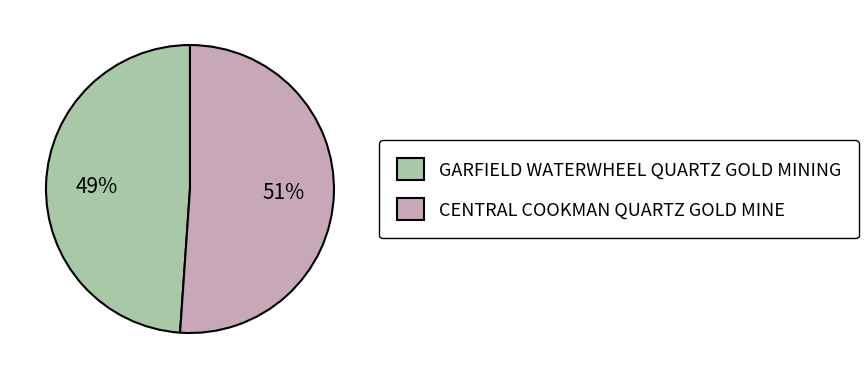

Count the number of slices in the pie.

2